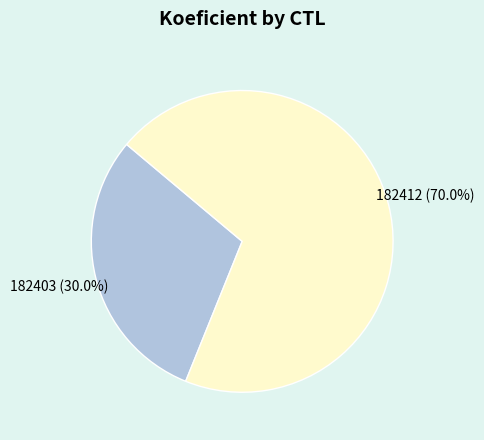

Is it true that 182412 is 60% of the pie?

False